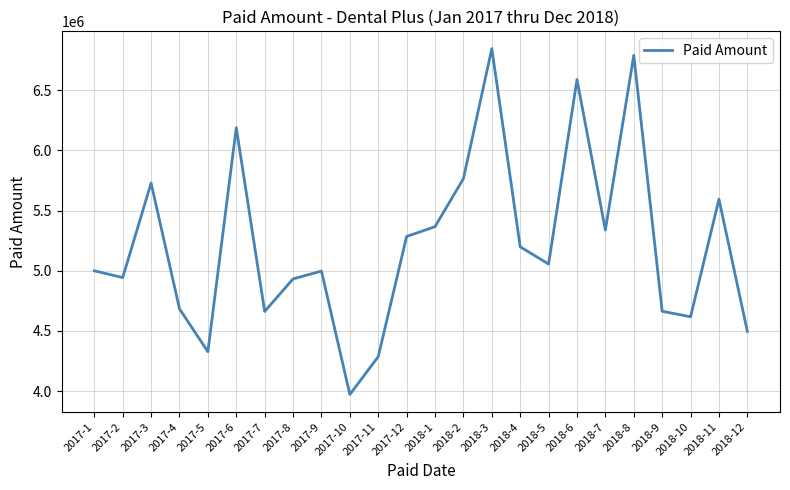

Is it true that the value at 2018-11 is 10014754.8?

False